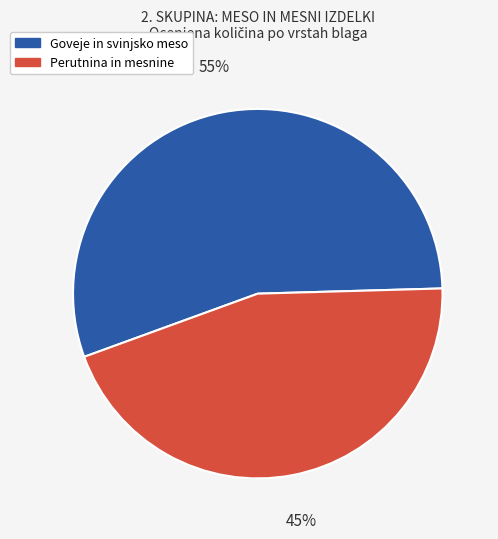

Is there a majority slice in this chart?

Yes